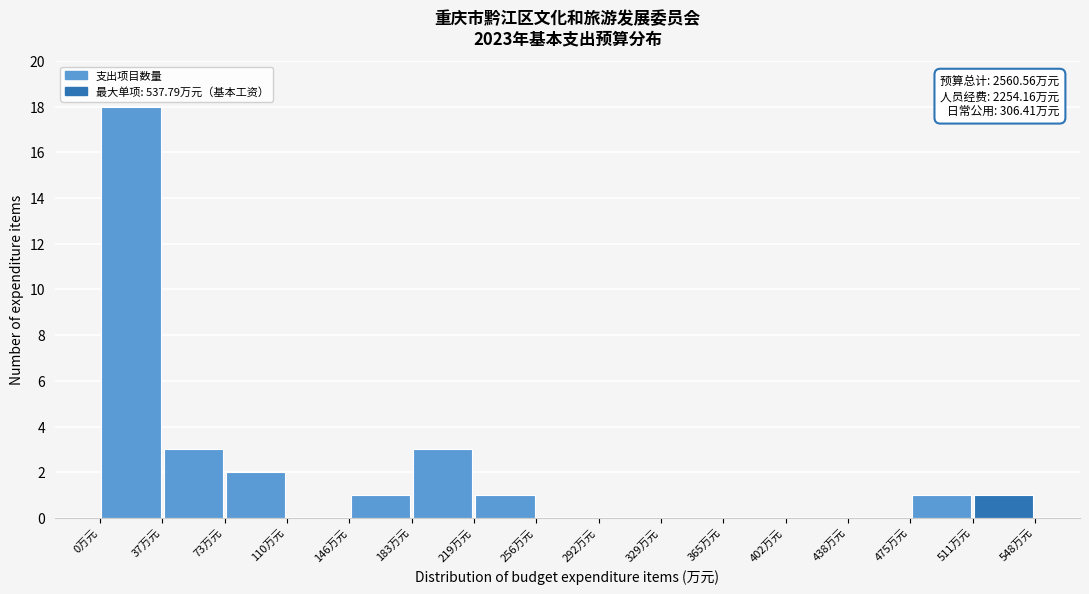

Which range on the x-axis has the tallest bar?

0 to 35